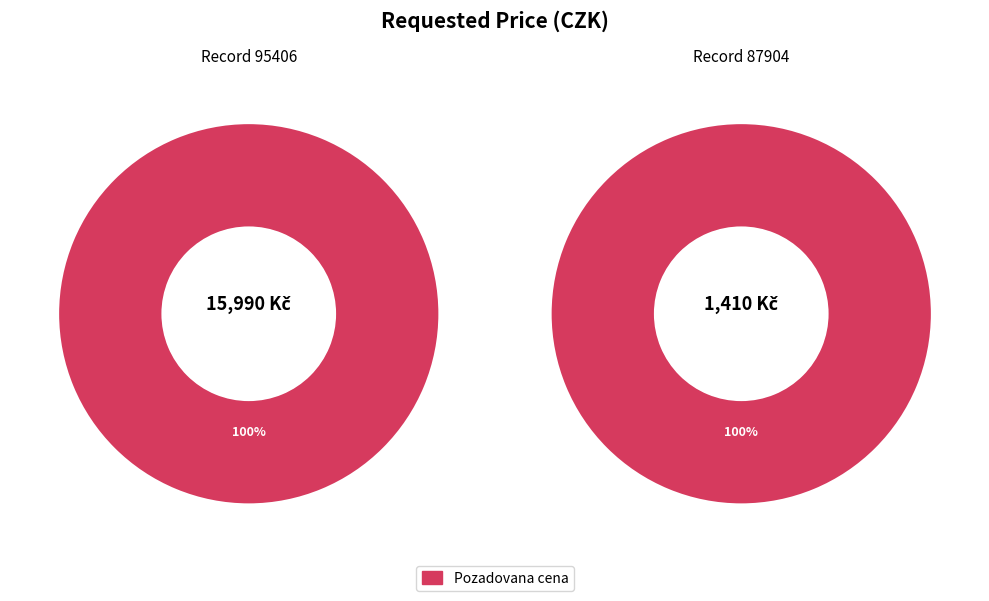

Which slice is the smallest?

87904